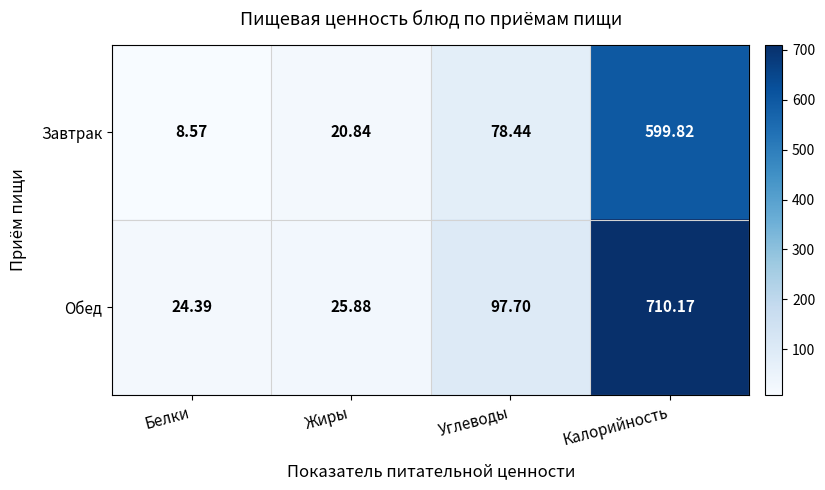

Which category has the lowest value across all series?

Белки